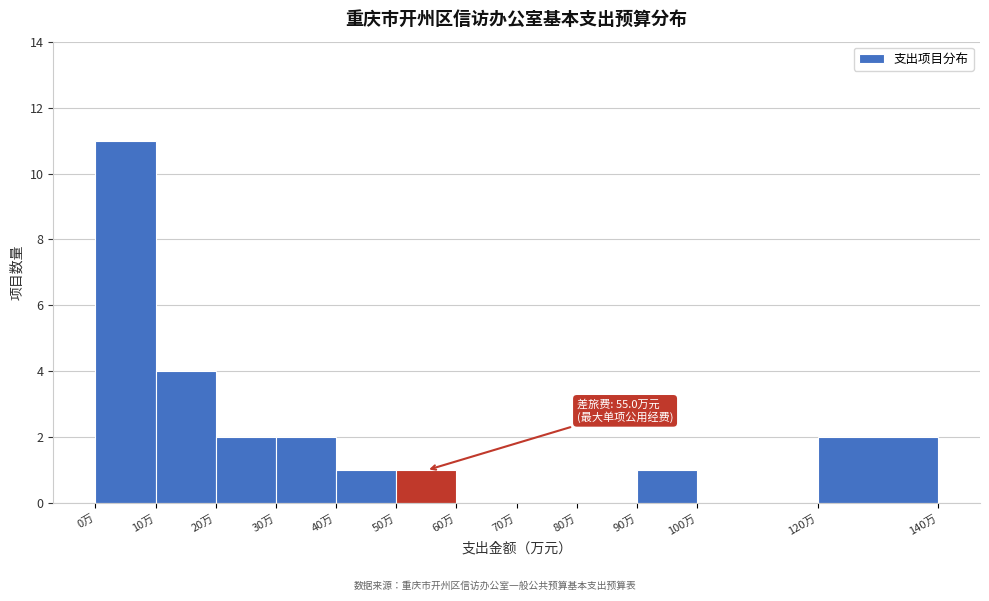

Over which range of the x-axis is the bar tallest?

0 to 10